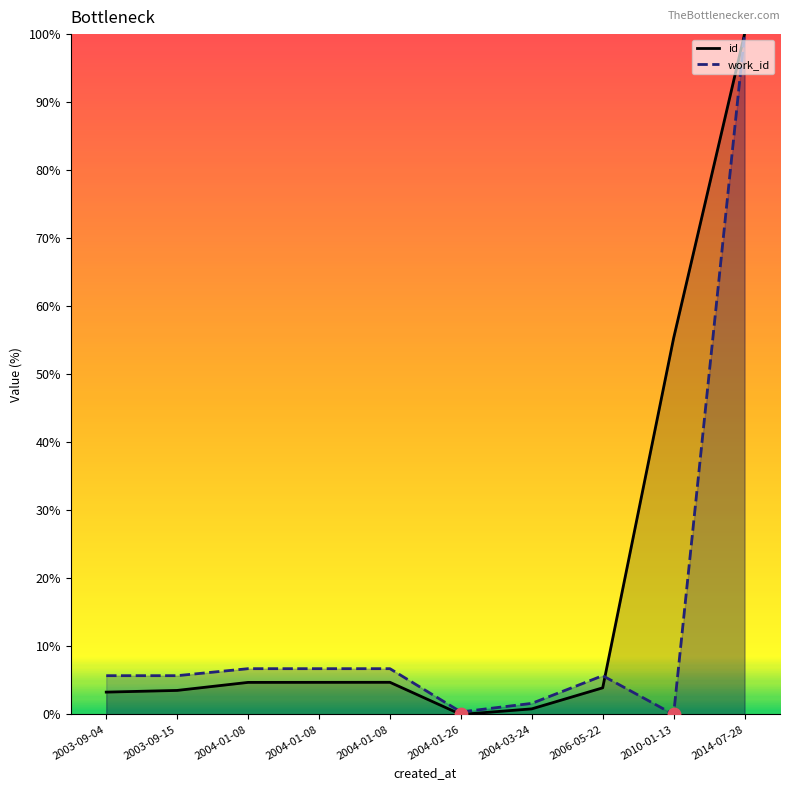

Which series reaches the minimum Y coordinate?

id